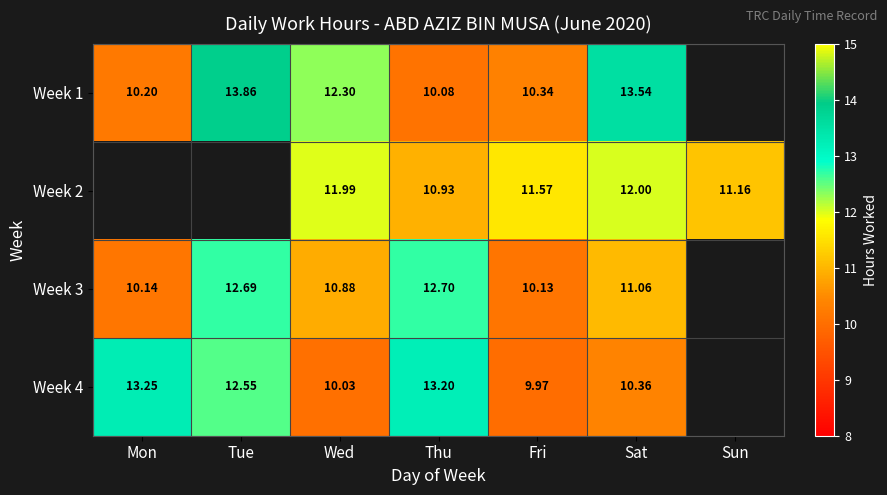

At which category is the sum across all series the highest?

Sat